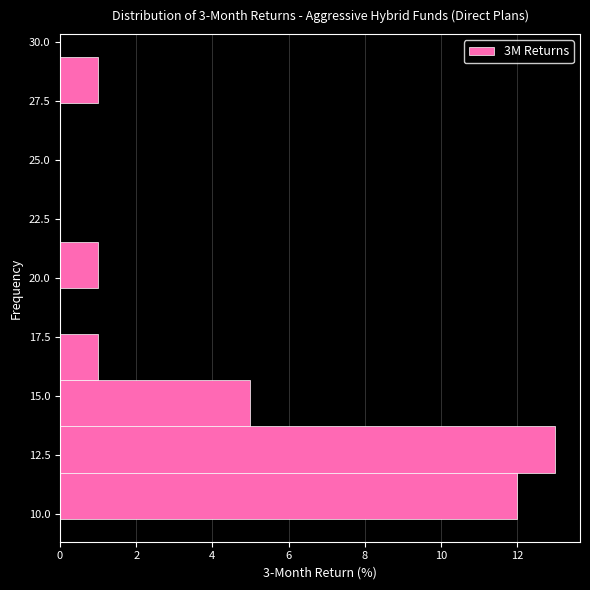

Around what value on the y-axis is the longest bar? Give the approximate position of its centre, as read against the axis.

12.5